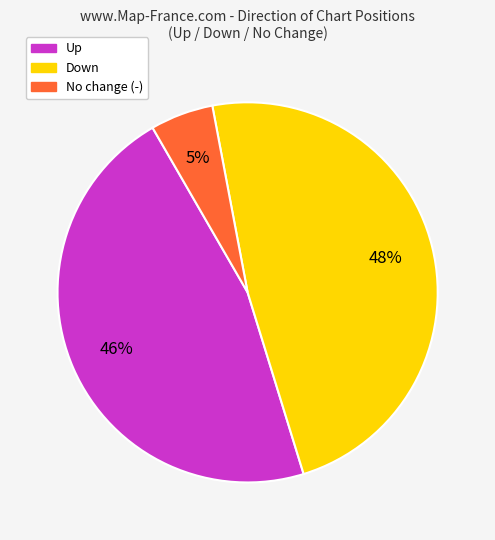

Is there a majority slice in this chart?

No